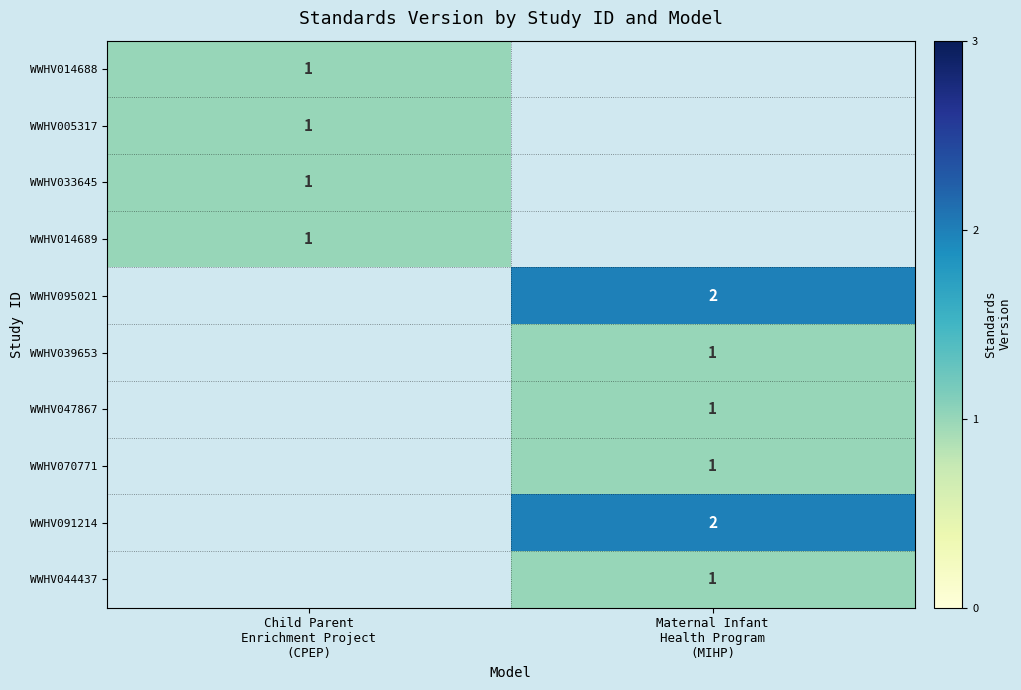

Which category has the lowest value across all series?

Child Parent
Enrichment Project
(CPEP)